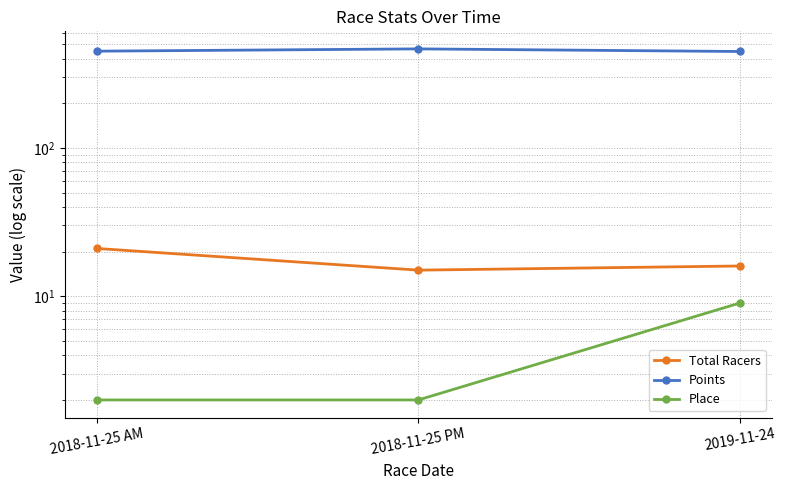

What are all the series names shown in the legend?

Total Racers, Points, Place